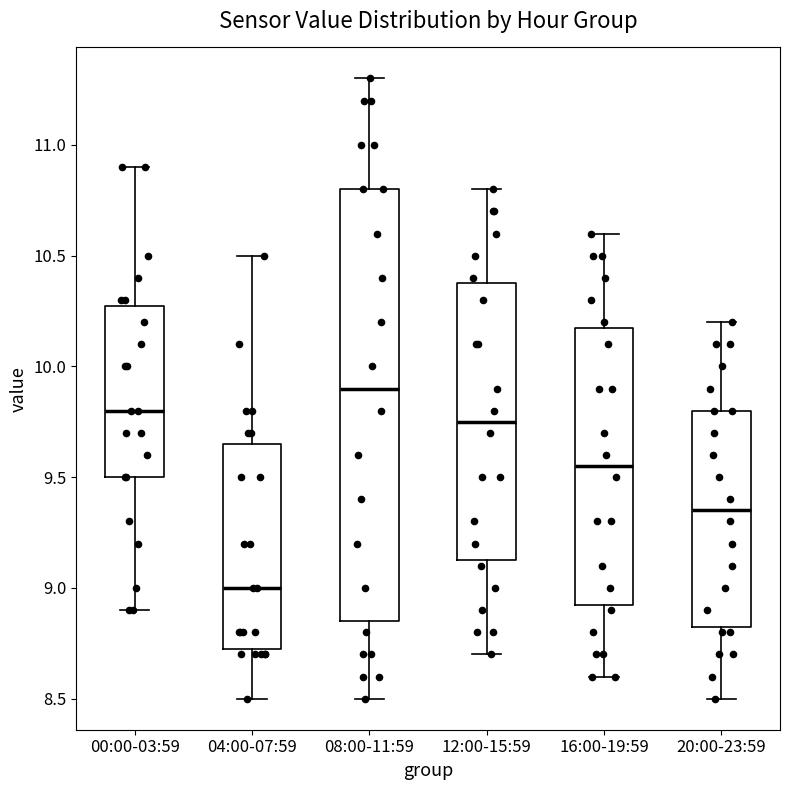

Where is the lower edge of the box for 20:00-23:59 on the y-axis? The values are not printed on the chart, so give them approximately, as read against the axis.

8.85